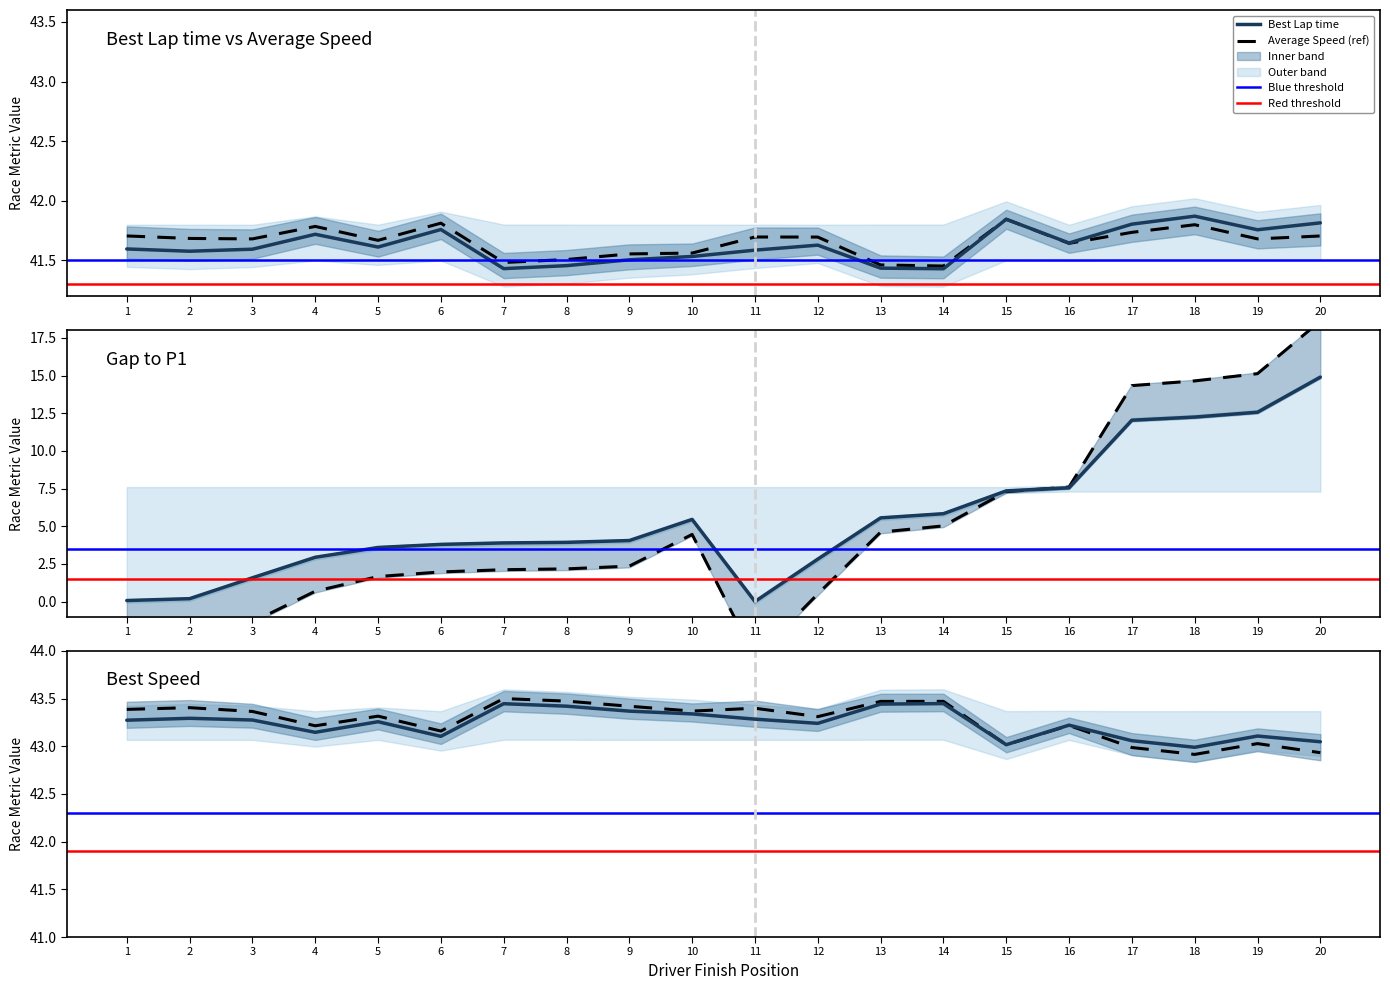

True or false: Best Speed and Average Speed intersect in this chart.

False